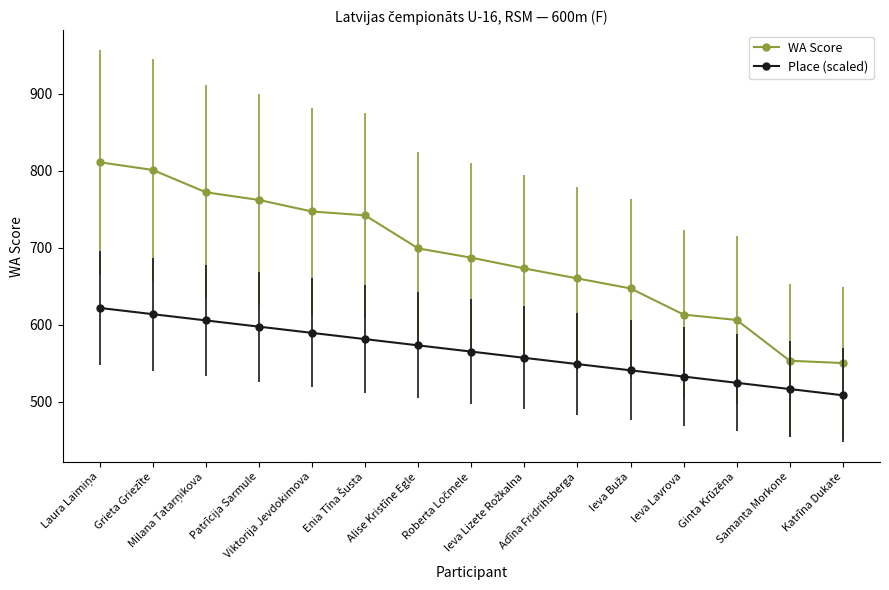

Which category has the lowest value across all series?

Katrīna Dukate